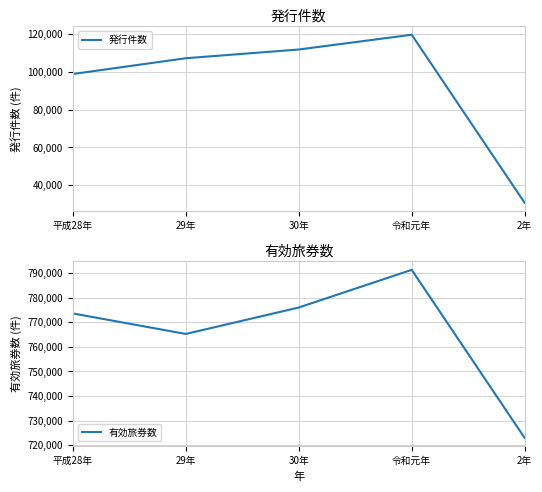

Where does the 発行件数 series first go above 107166?

30年